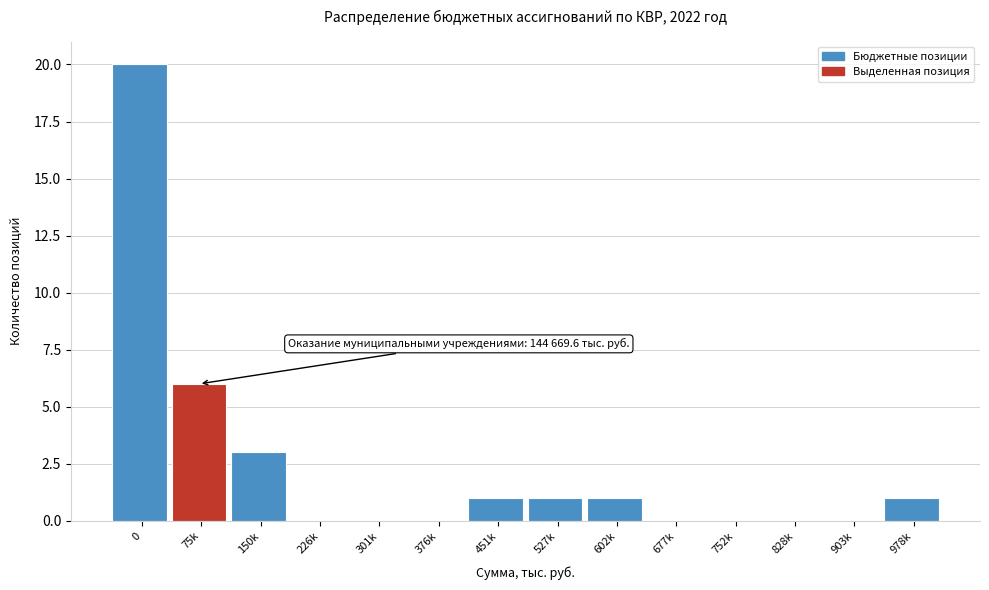

Reading left to right, transcribe all the data shown in this chart.

0=20	75k=6	150k=3	226k=0	301k=0	376k=0	451k=1	527k=1	602k=1	677k=0	752k=0	828k=0	903k=0	978k=1